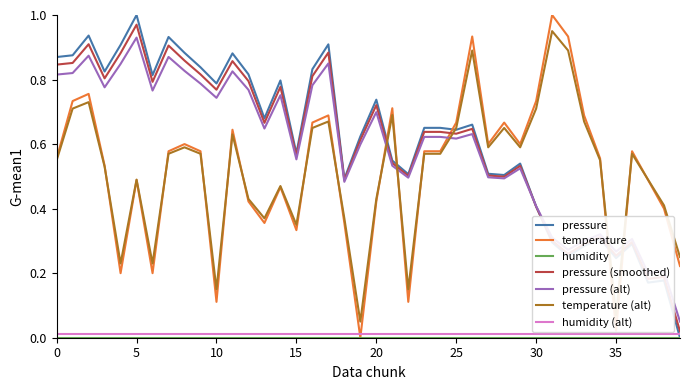

Count the number of categories in the chart.

40